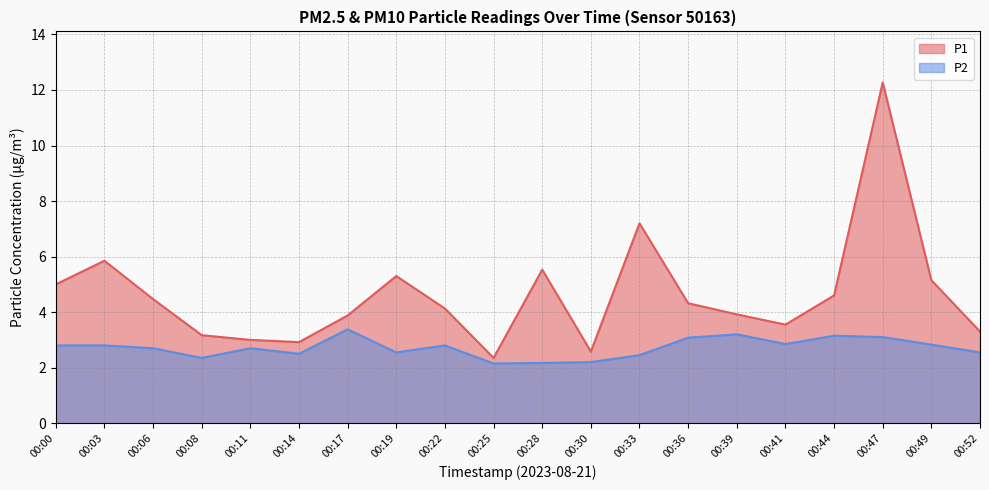

How many distinct data groups are displayed?

2